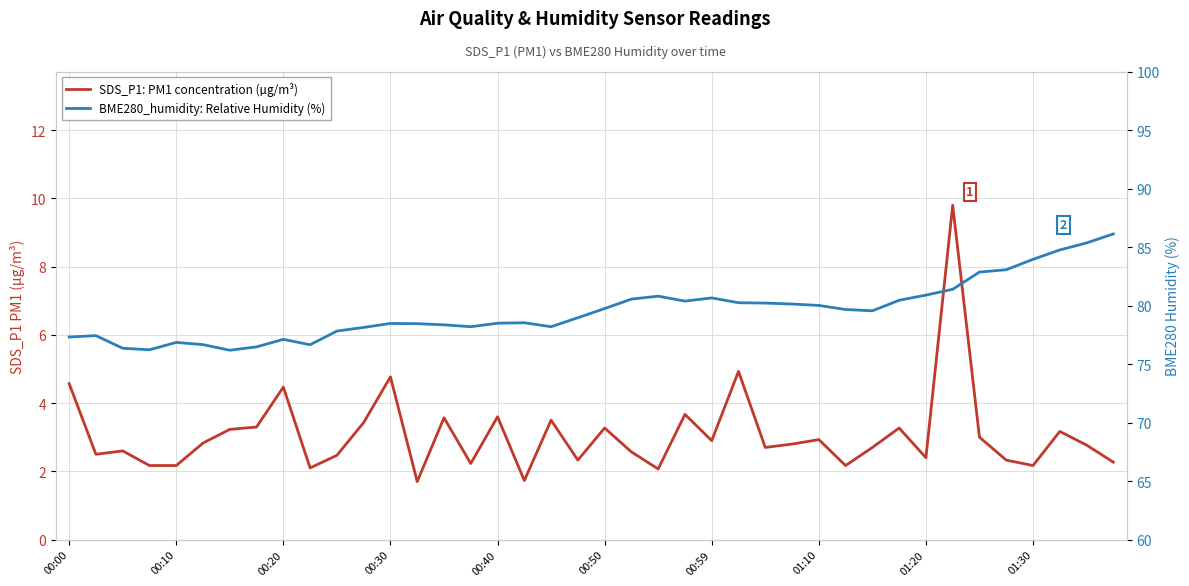

How many values in the SDS_P1: PM1 concentration (µg/m³) series exceed 2?

38